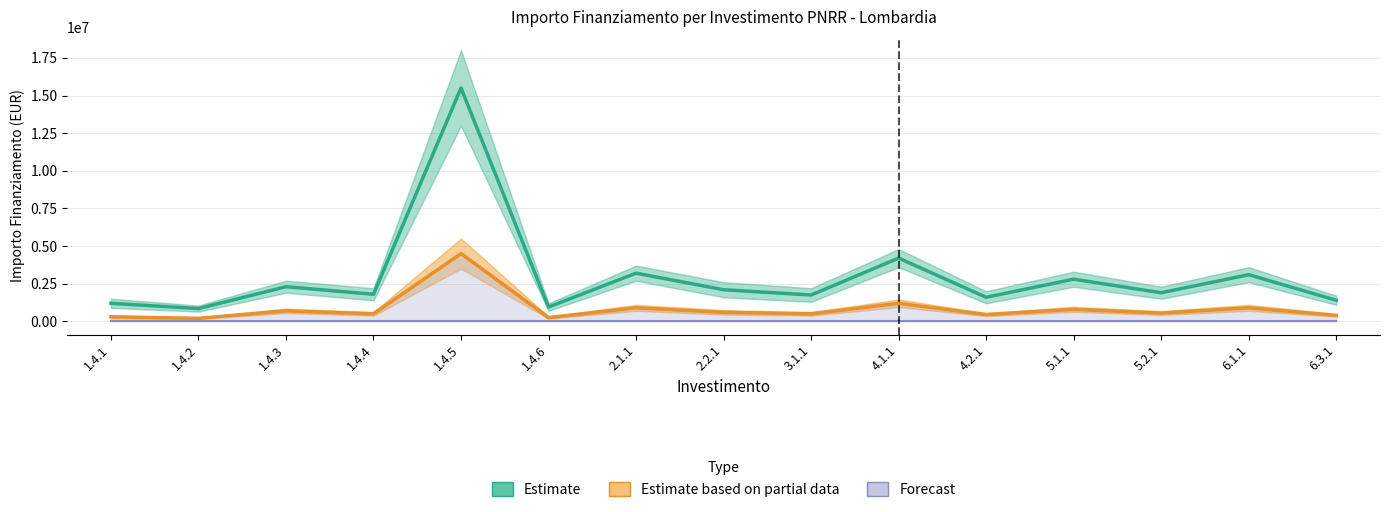

Is this an area chart (filled region under the line)?

No